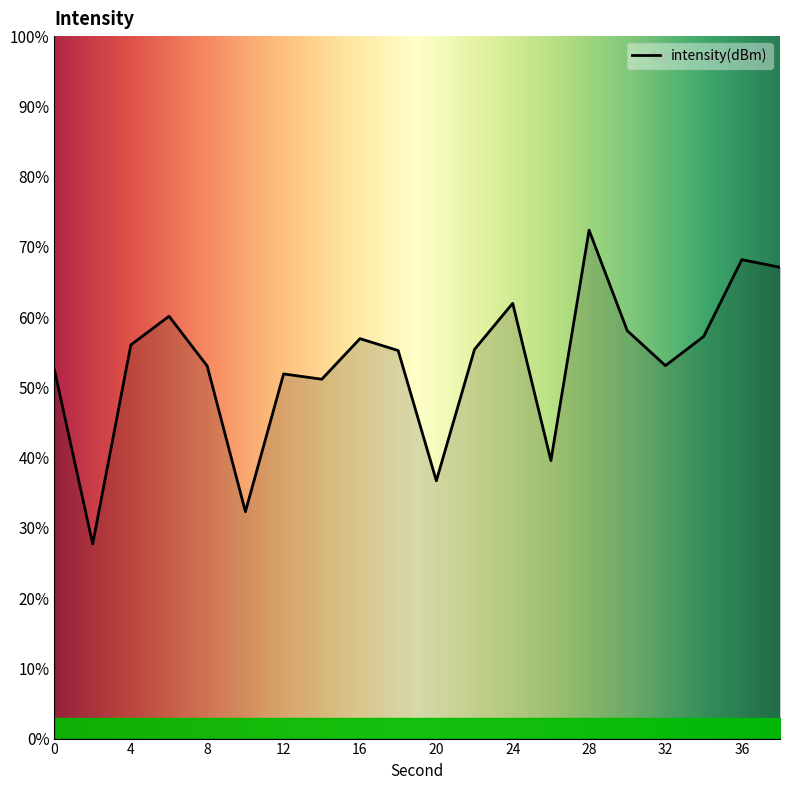

What is the difference between the maximum and minimum values?

44.7